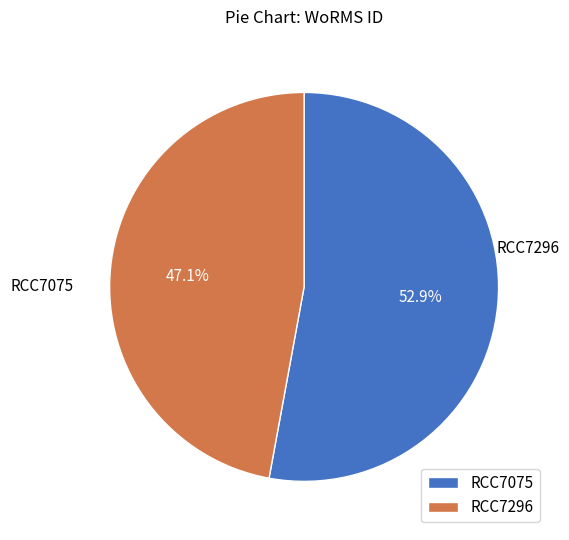

To the nearest percent, what percentage of the pie is RCC7296?

47%